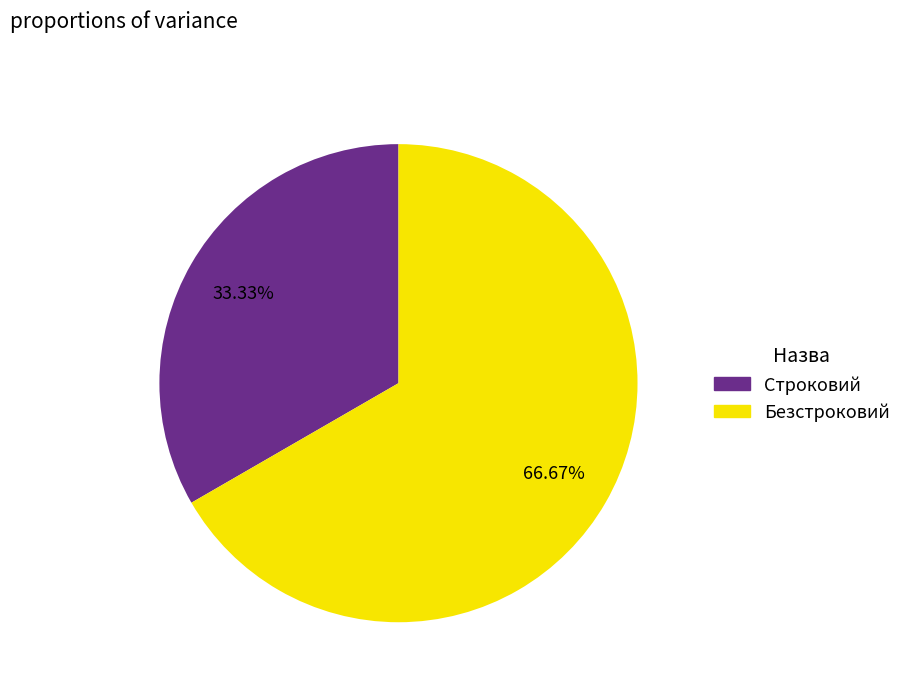

Does Строковий represent more than half of the total?

No